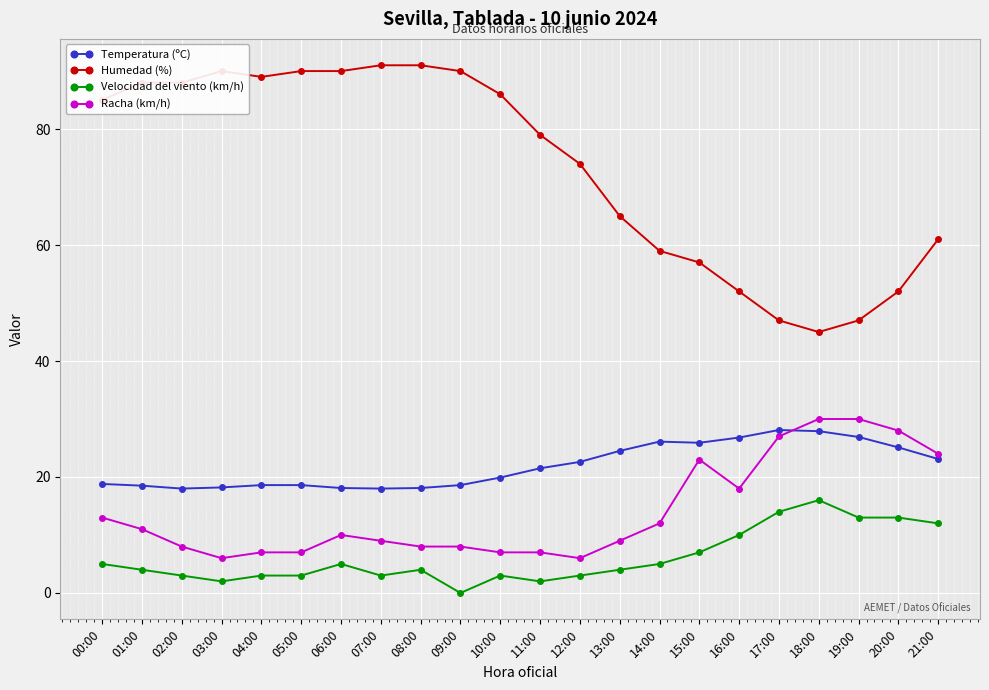

True or false: Velocidad del viento (km/h) and Temperatura (ºC) intersect in this chart.

False